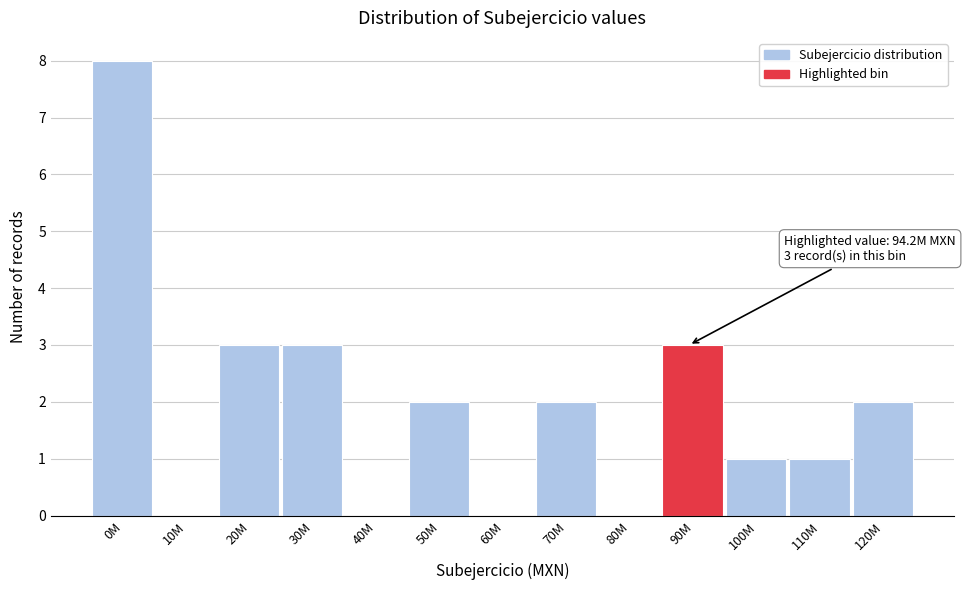

Reading right to left, extract all data points from this chart.

120M=2	110M=1	100M=1	90M=3	80M=0	70M=2	60M=0	50M=2	40M=0	30M=3	20M=3	10M=0	0M=8